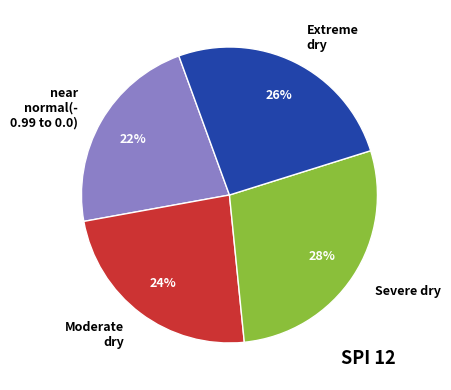

Which category has the smallest portion of the pie?

near normal(- 0.99 to 0.0)